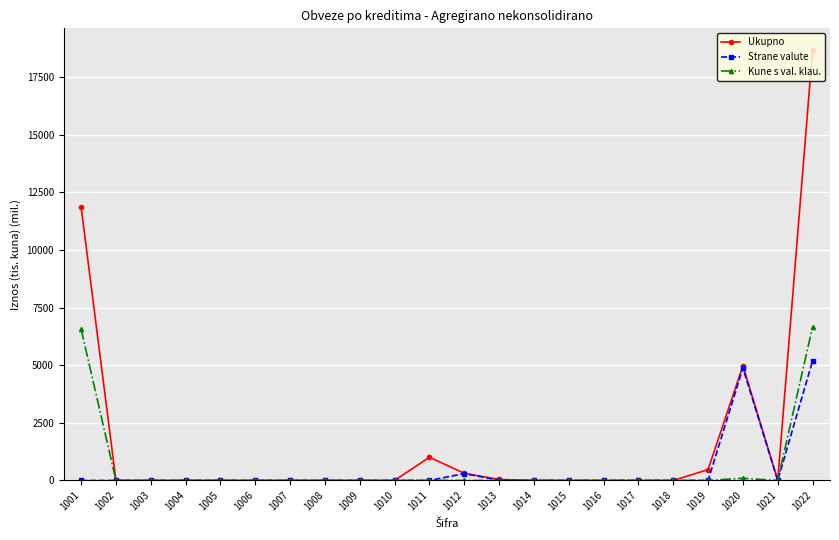

What is the greatest value displayed?

18679.7